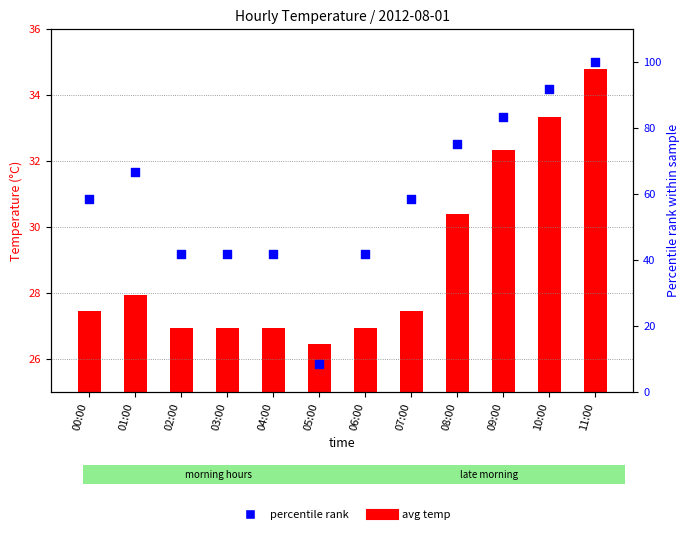

Which series contains the lowest Y value?

percentile rank